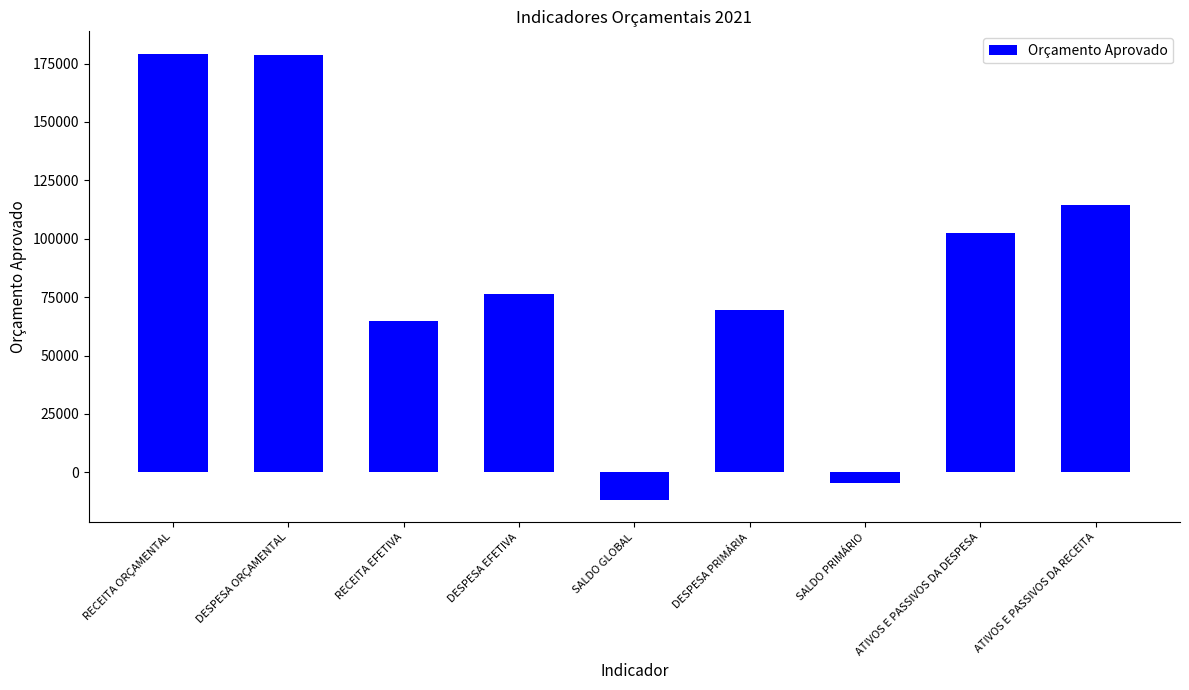

What is the approximate value at DESPESA ORÇAMENTAL?

178802.0